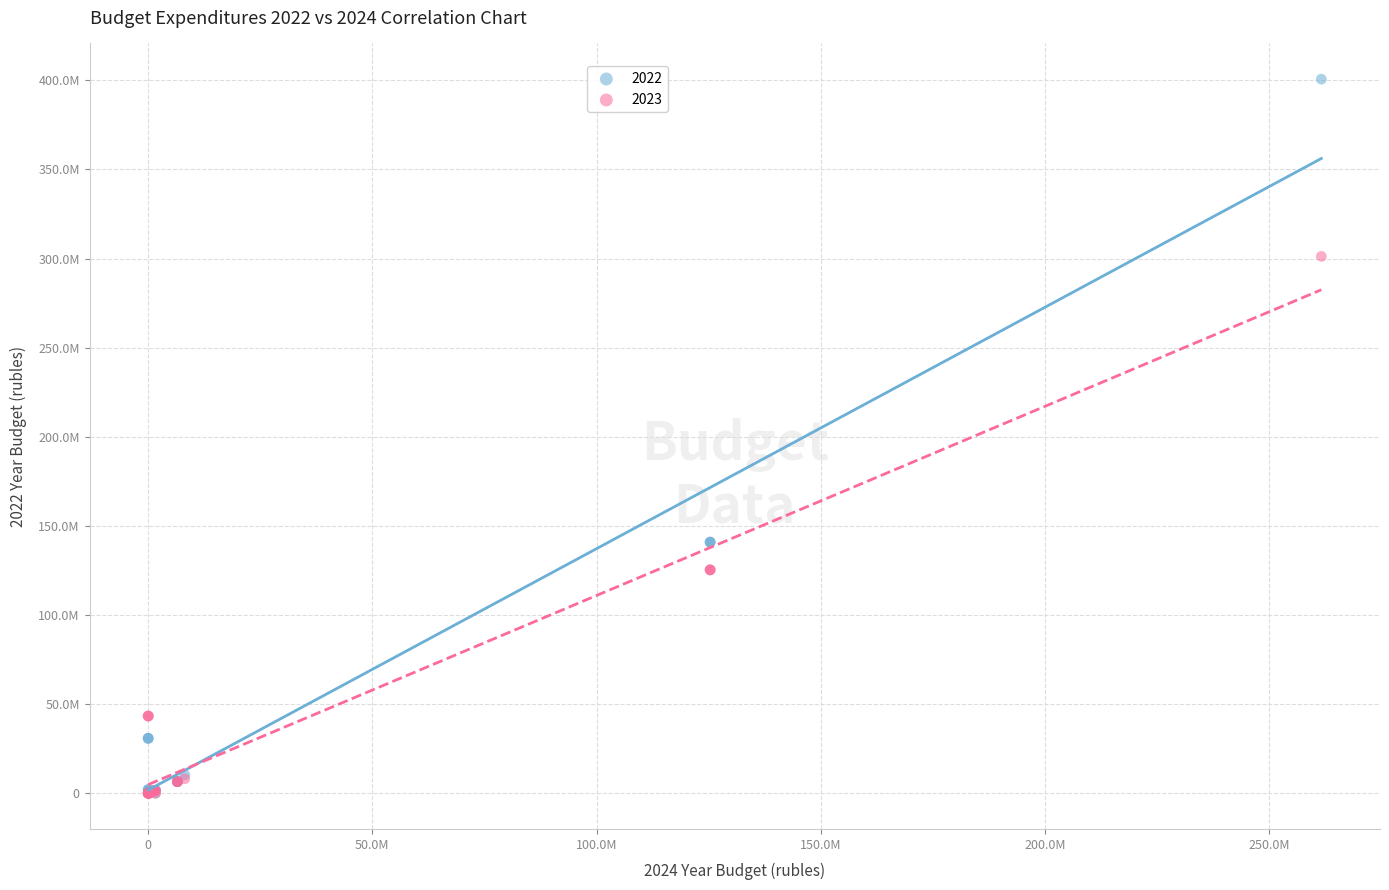

What are all the series names shown in the legend?

2022, 2023